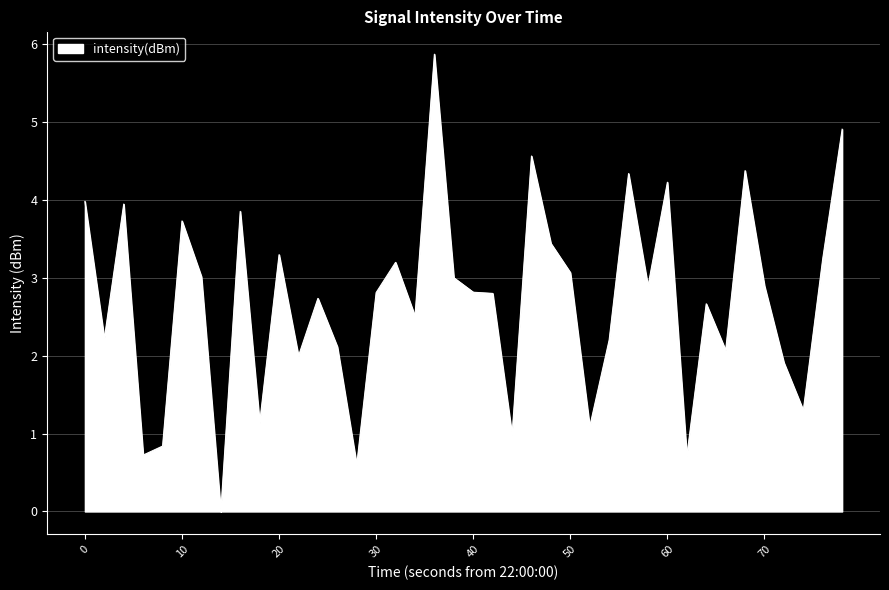

What is the difference between the maximum and minimum values?

5.9